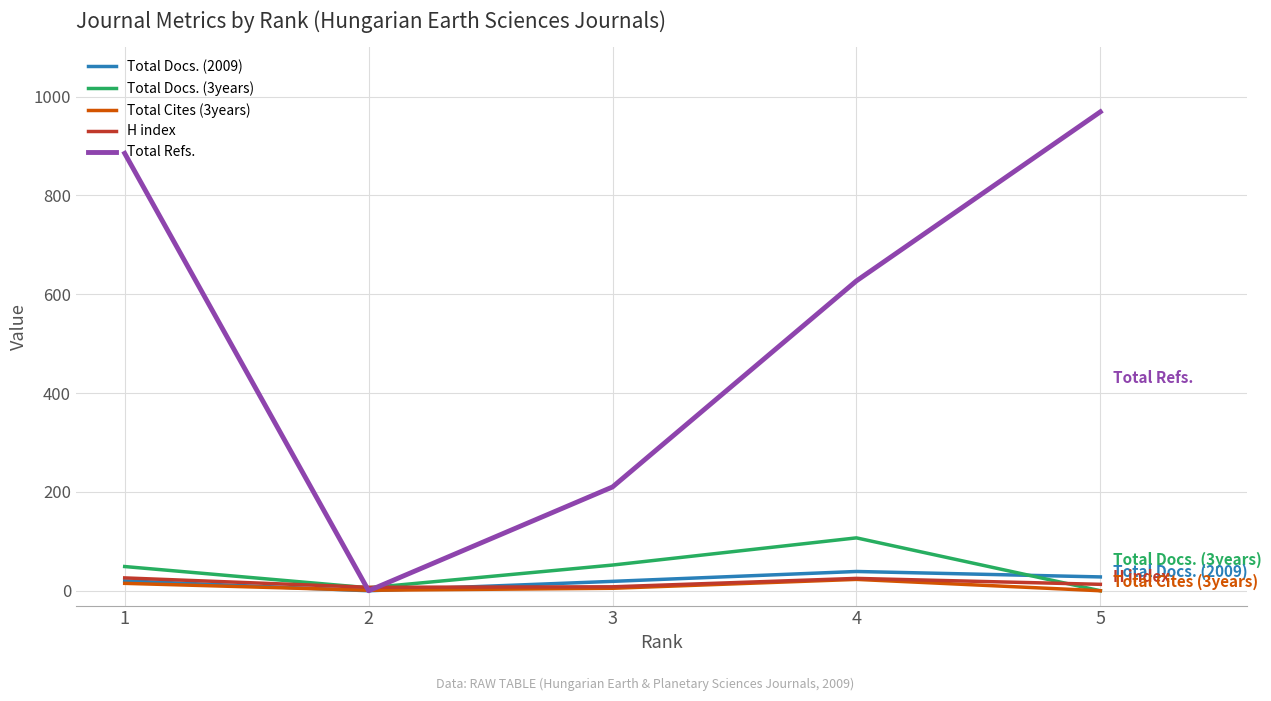

What is the difference between the maximum and minimum values in the Total Refs. series?

969